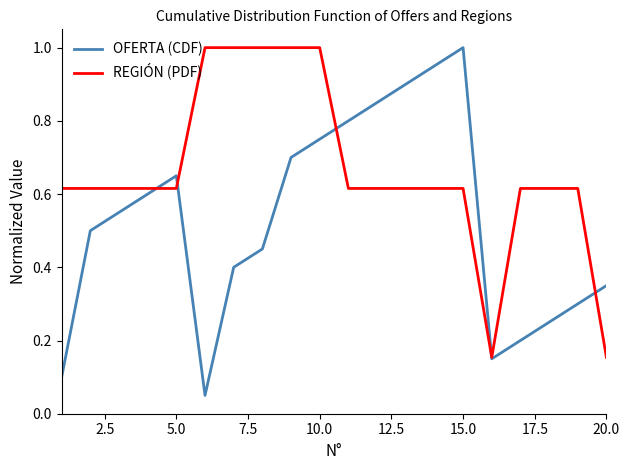

List the series in order of their overall mean, highest first.

REGIÓN (PDF), OFERTA (CDF)